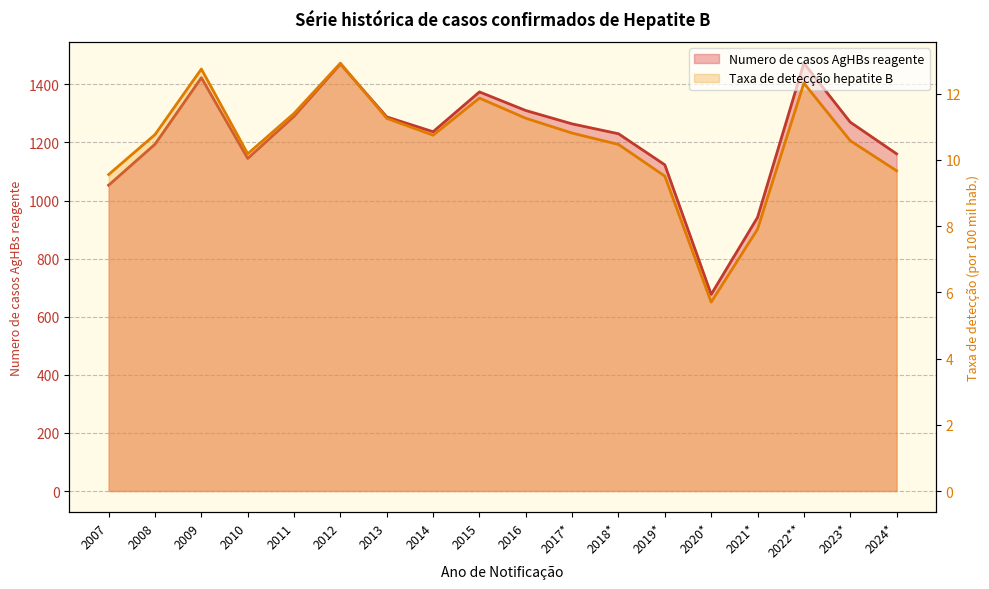

What are all the series names shown in the legend?

Numero de casos AgHBs reagente, Taxa de detecção hepatite B